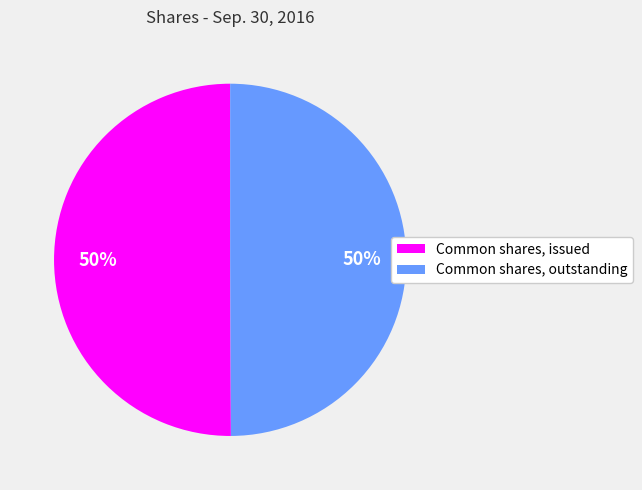

How many segments does this pie chart have?

2